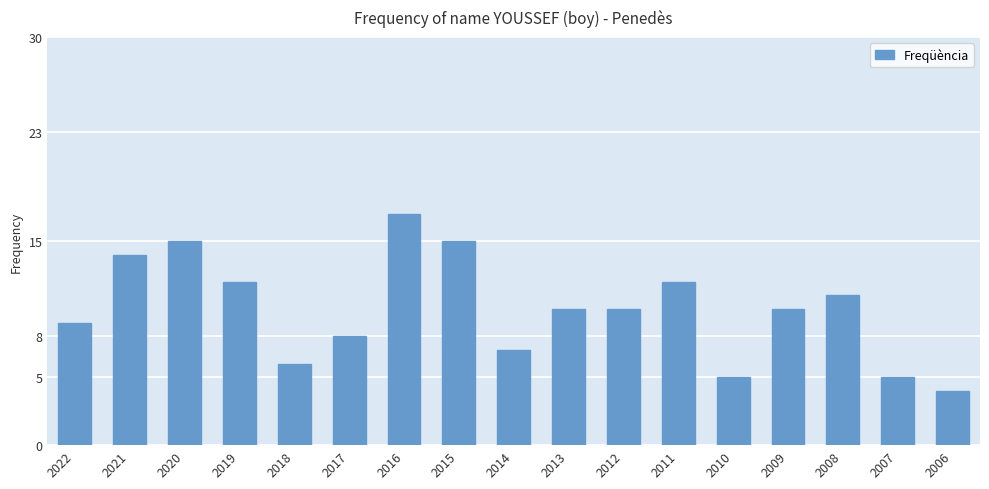

Which label corresponds to the smallest value in the chart?

2006